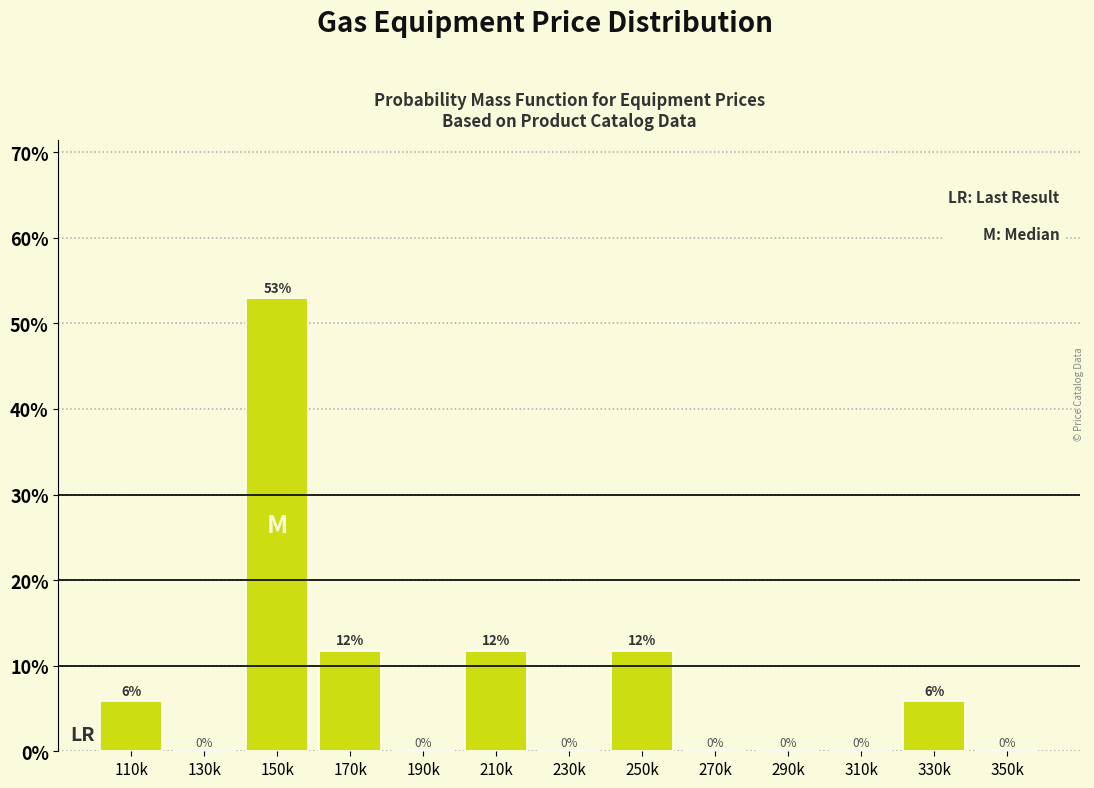

Which label corresponds to the largest value in the chart?

150k